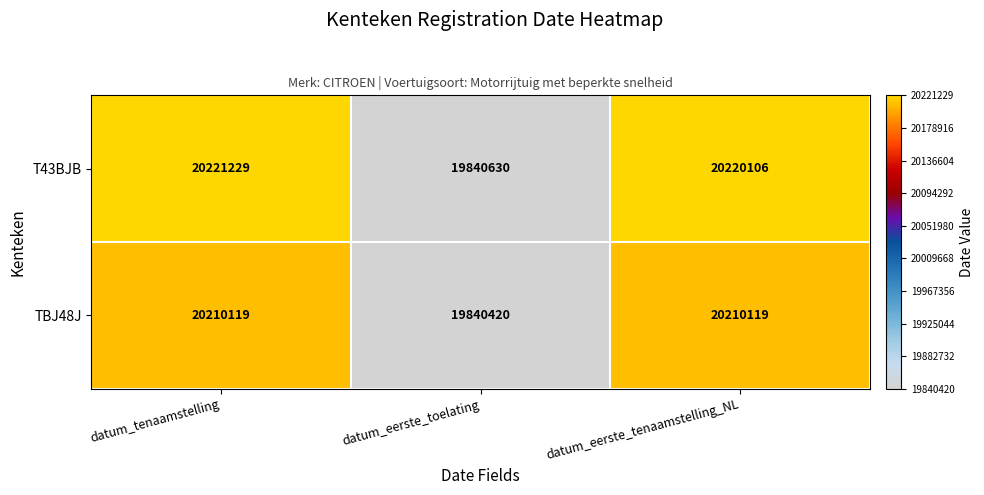

The TBJ48J series shows 20210119 at datum_tenaamstelling. True or false?

True